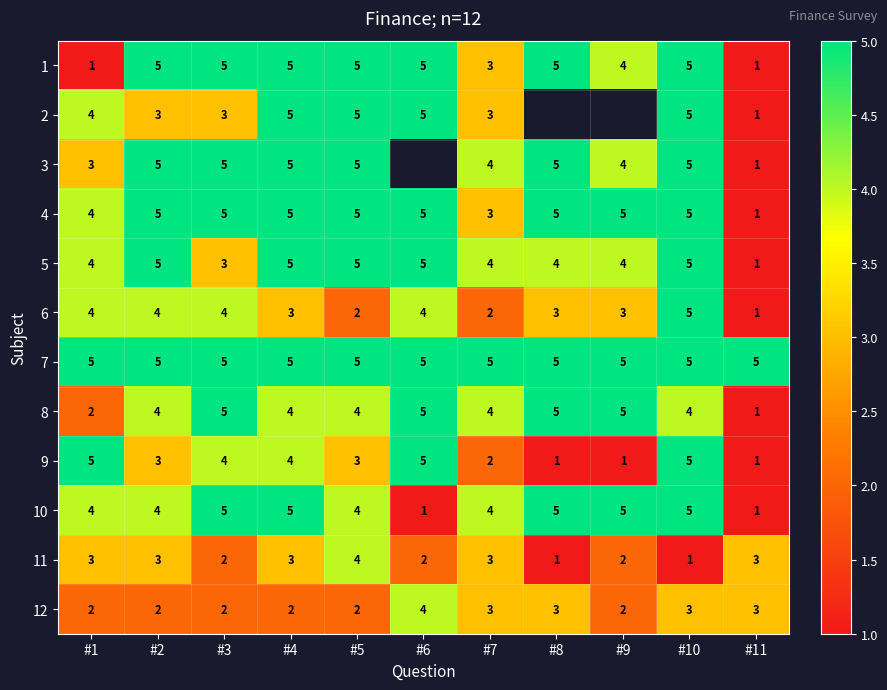

Between #3 and #10, which is larger?

#3